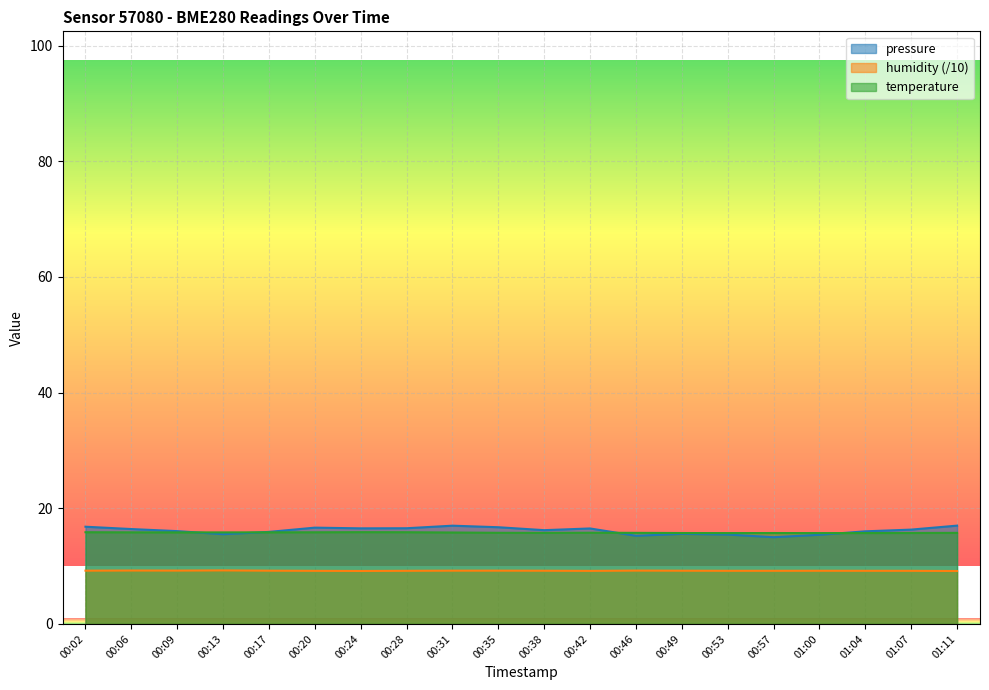

True or false: temperature and humidity intersect in this chart.

False